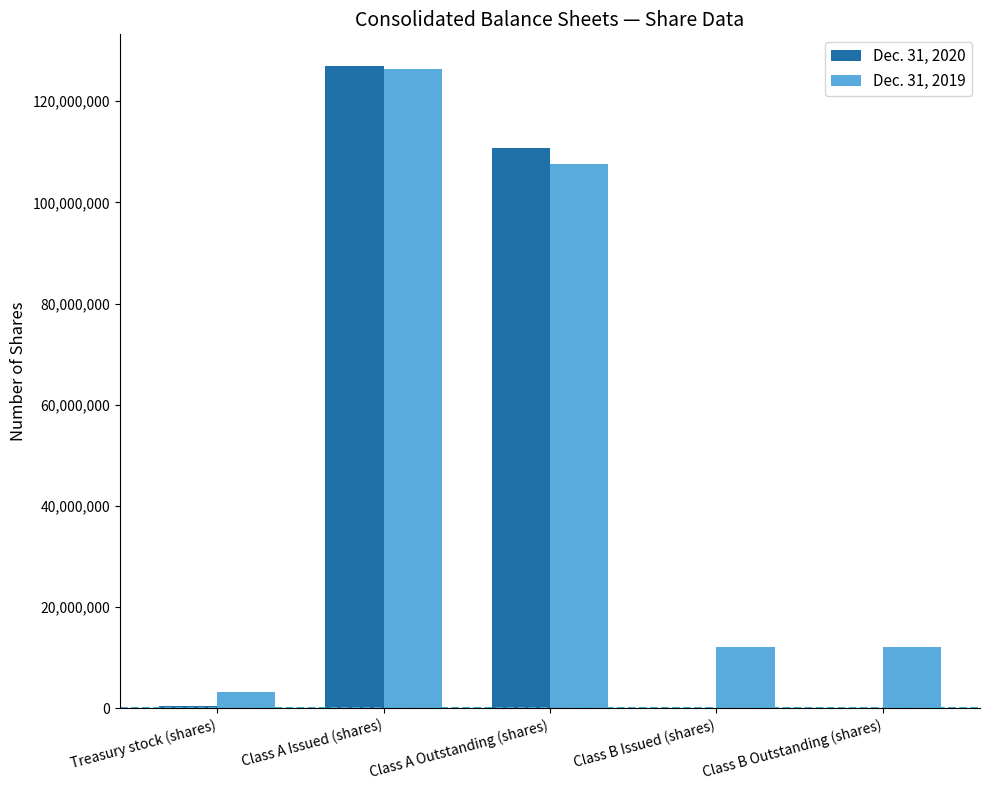

What is the total value across all series at Class A Issued (shares)?

253231480